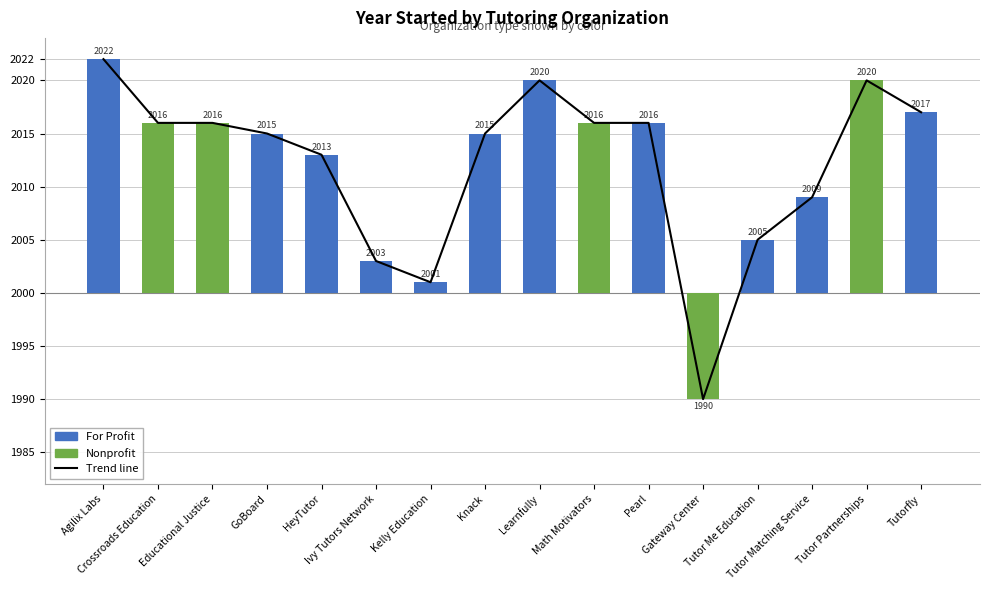

What is the label of the 14th bar from the left?

Tutor Matching Service